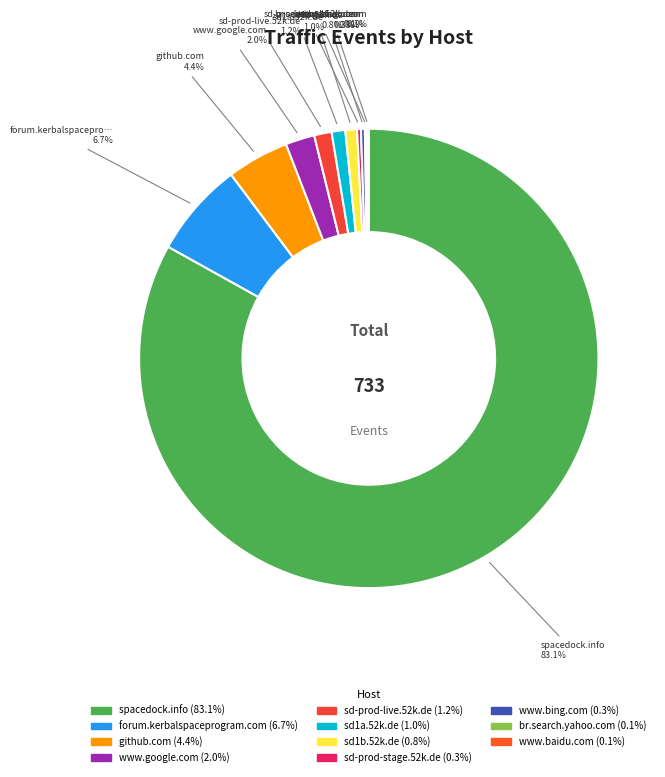

Which category accounts for the majority?

spacedock.info